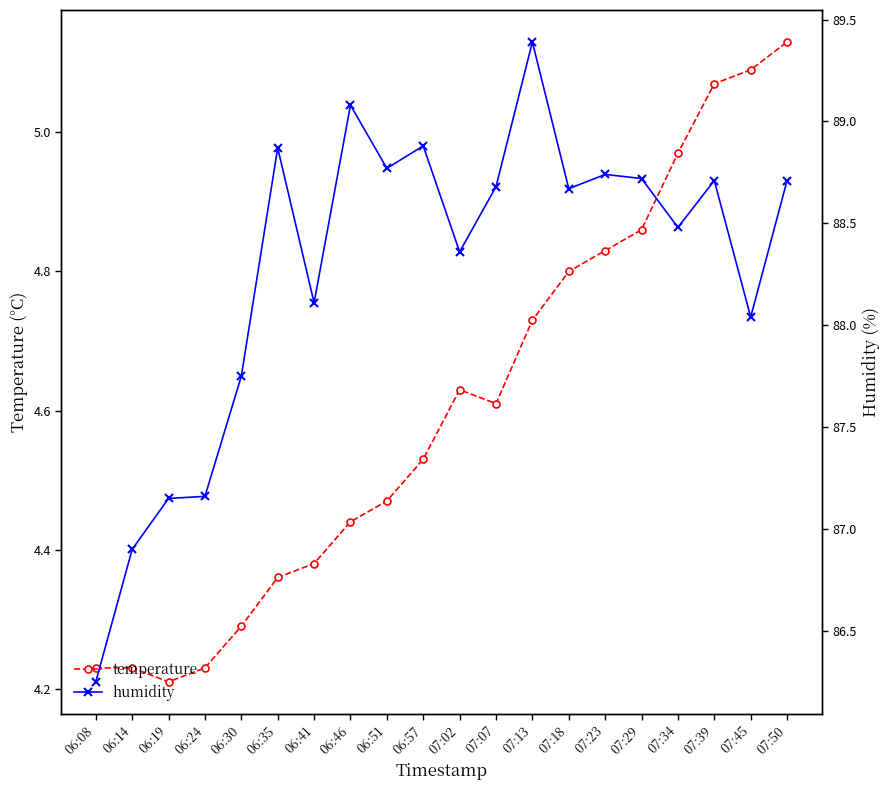

At which label does humidity first exceed 88?

06:35